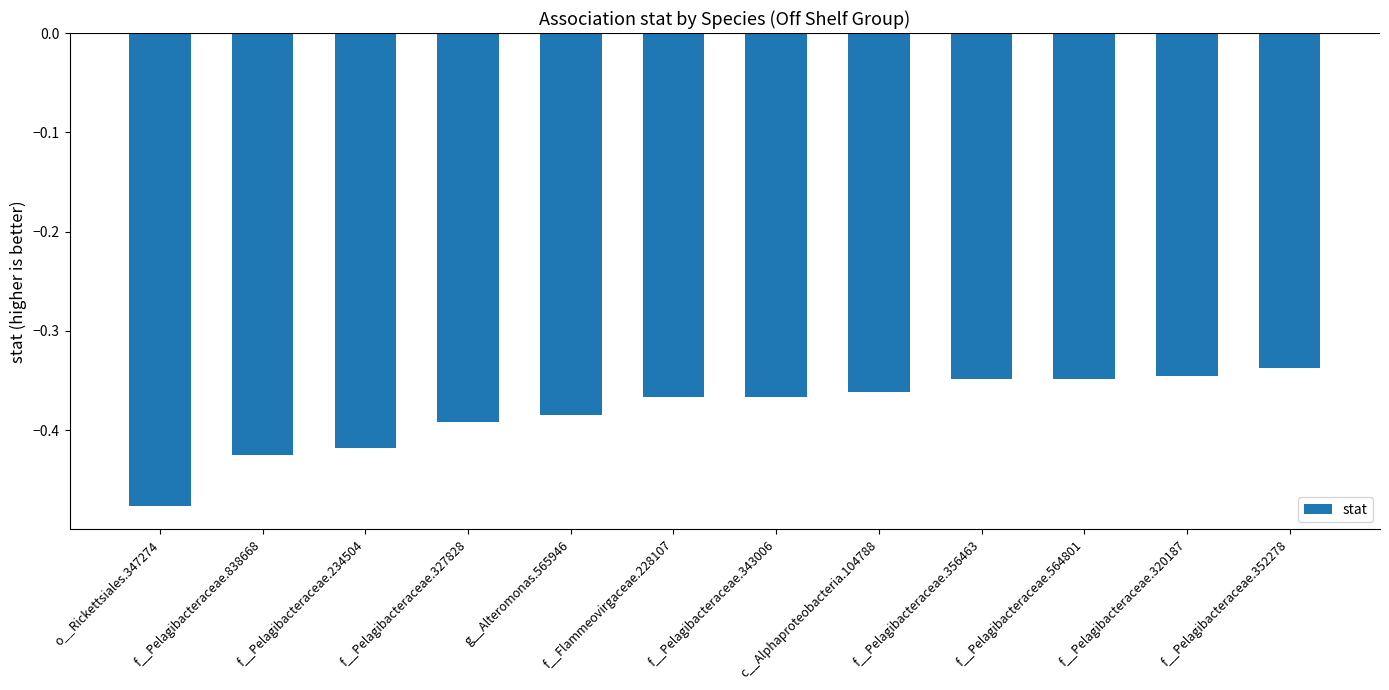

What is the sum of all values?

-4.6